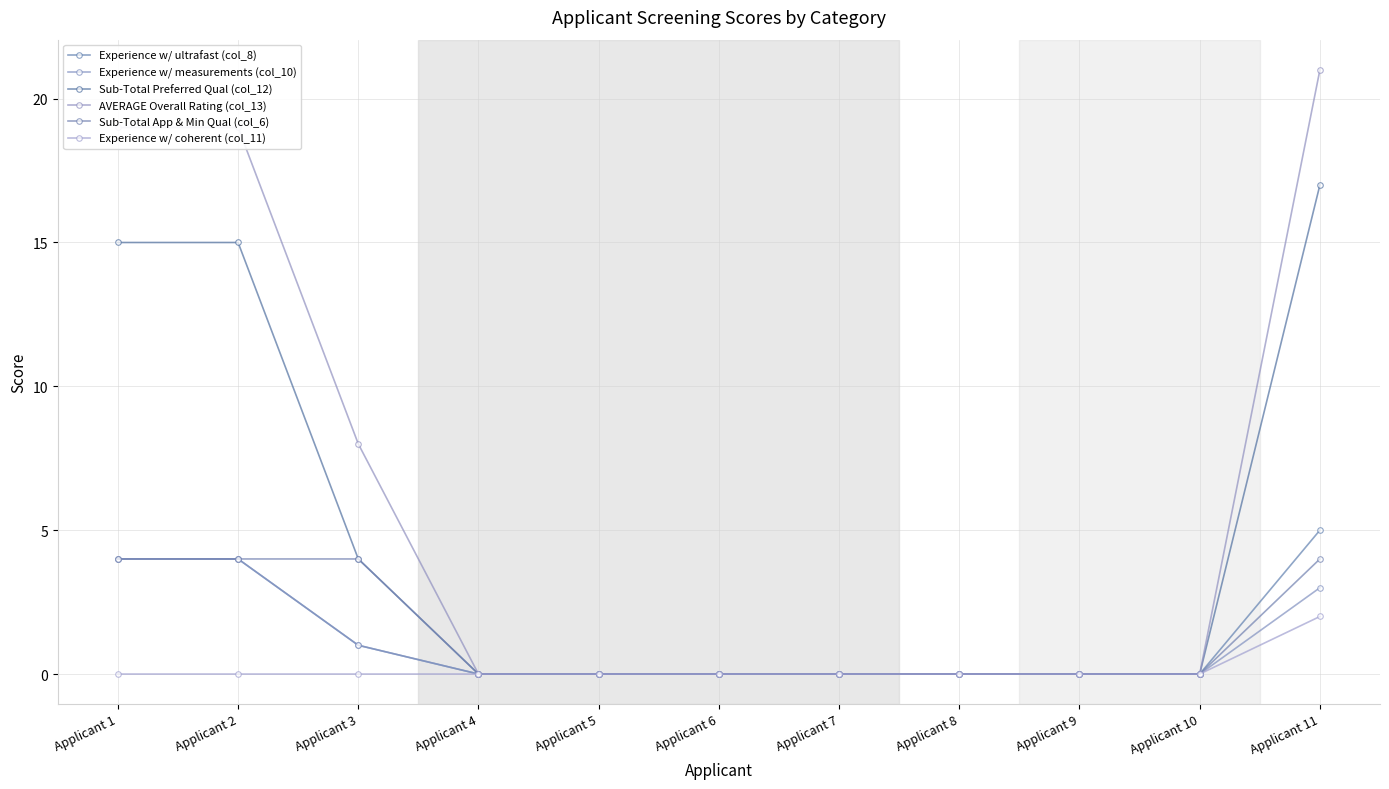

True or false: Sub-Total Preferred Qual (col_12) and Experience w/ ultrafast (col_8) intersect in this chart.

False